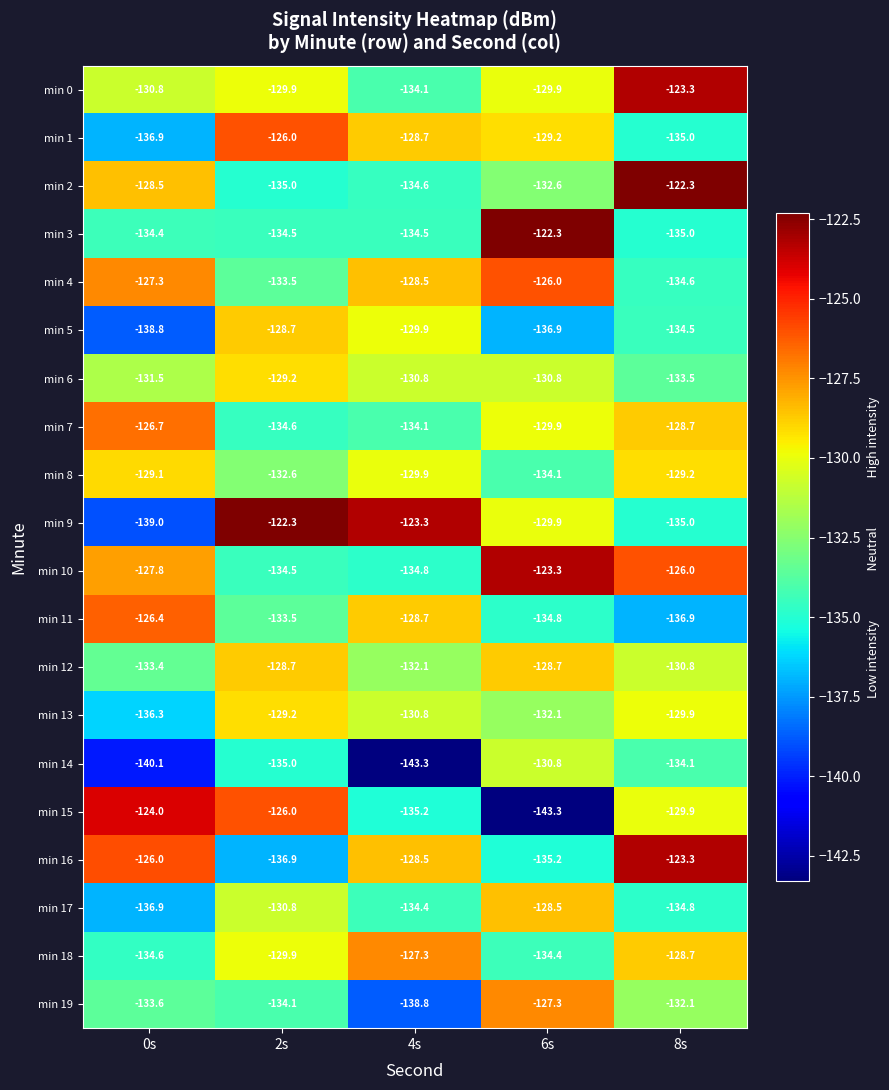

The min 11 series shows -133.5 at 2s. True or false?

True